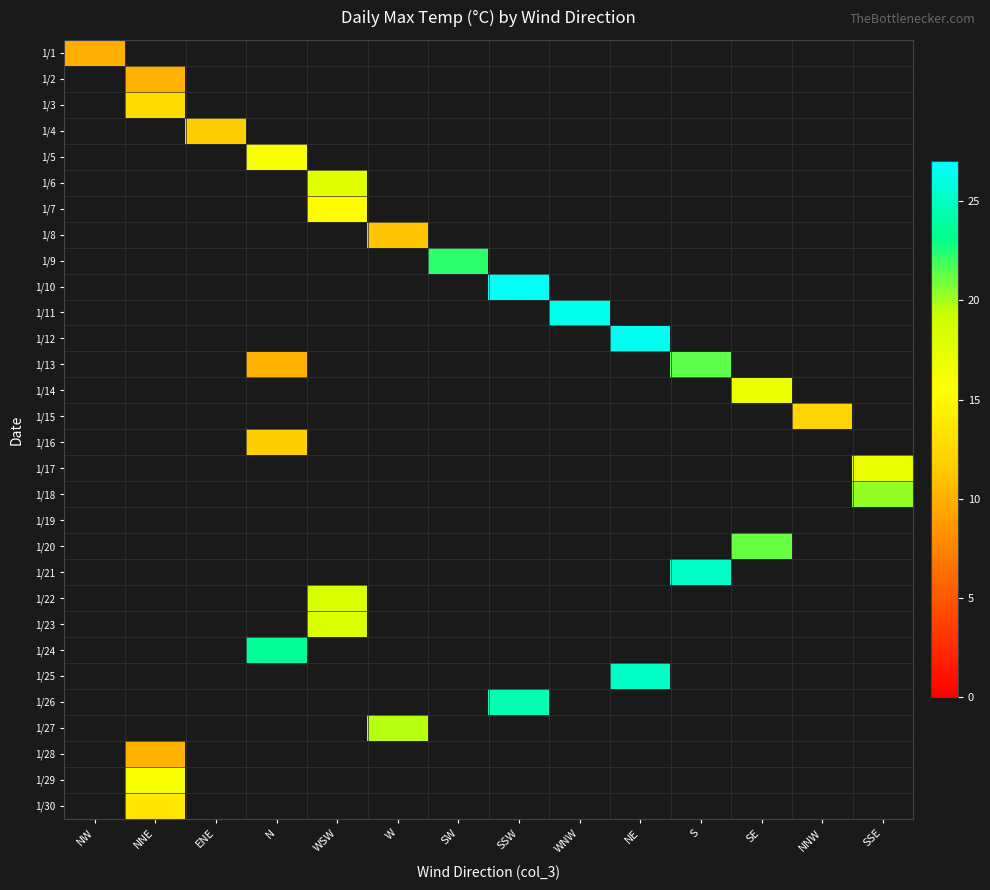

How many values in 1/3 are above zero?

1